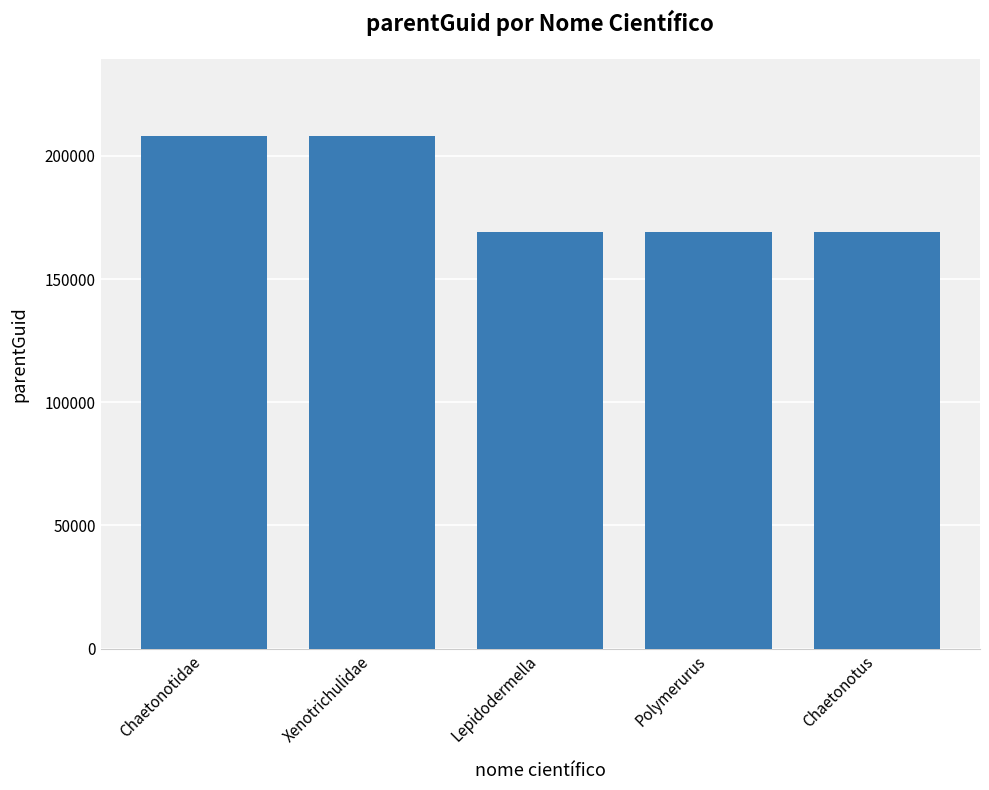

What is the smallest value displayed?

168968